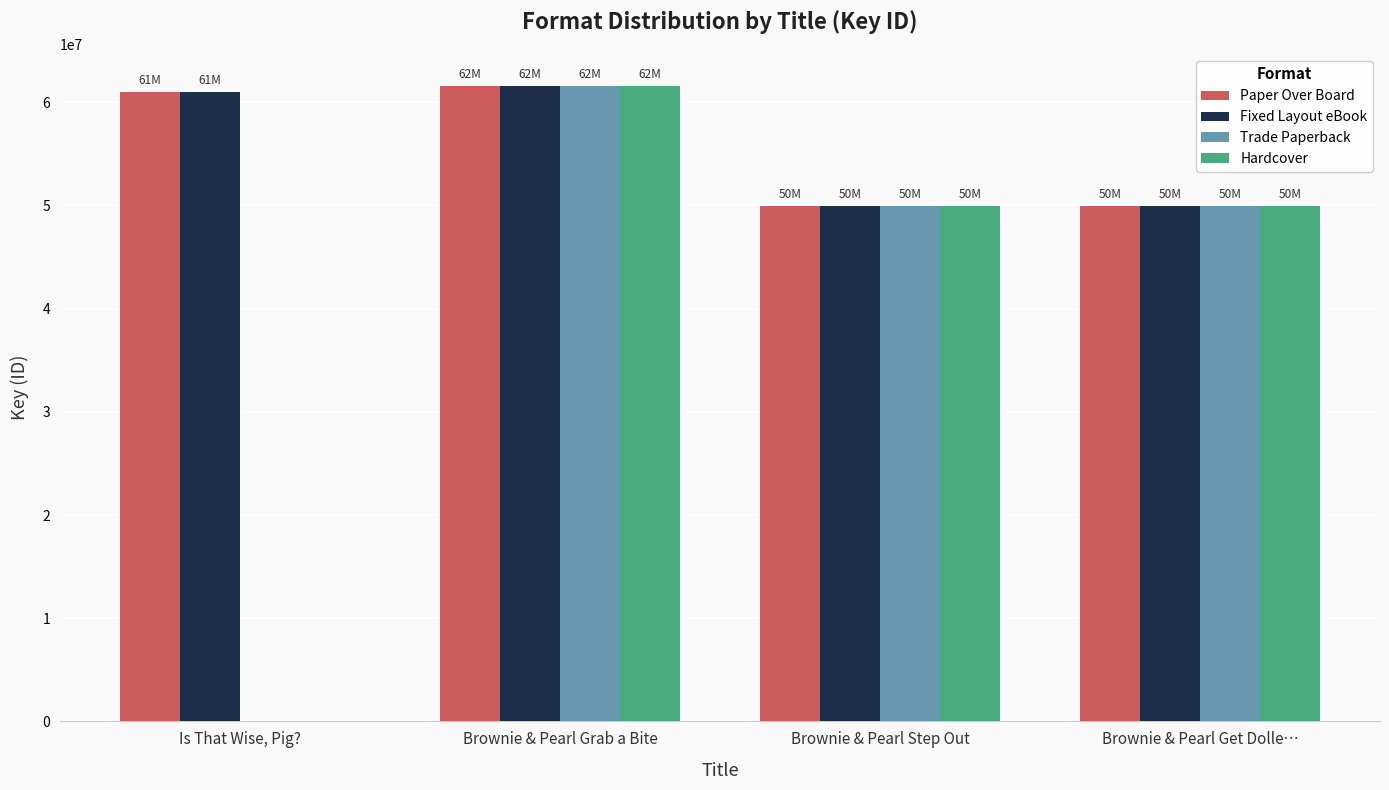

What is the sum of the Hardcover values at Brownie & Pearl Grab a Bite and Brownie & Pearl Get Dolle…?

111578193